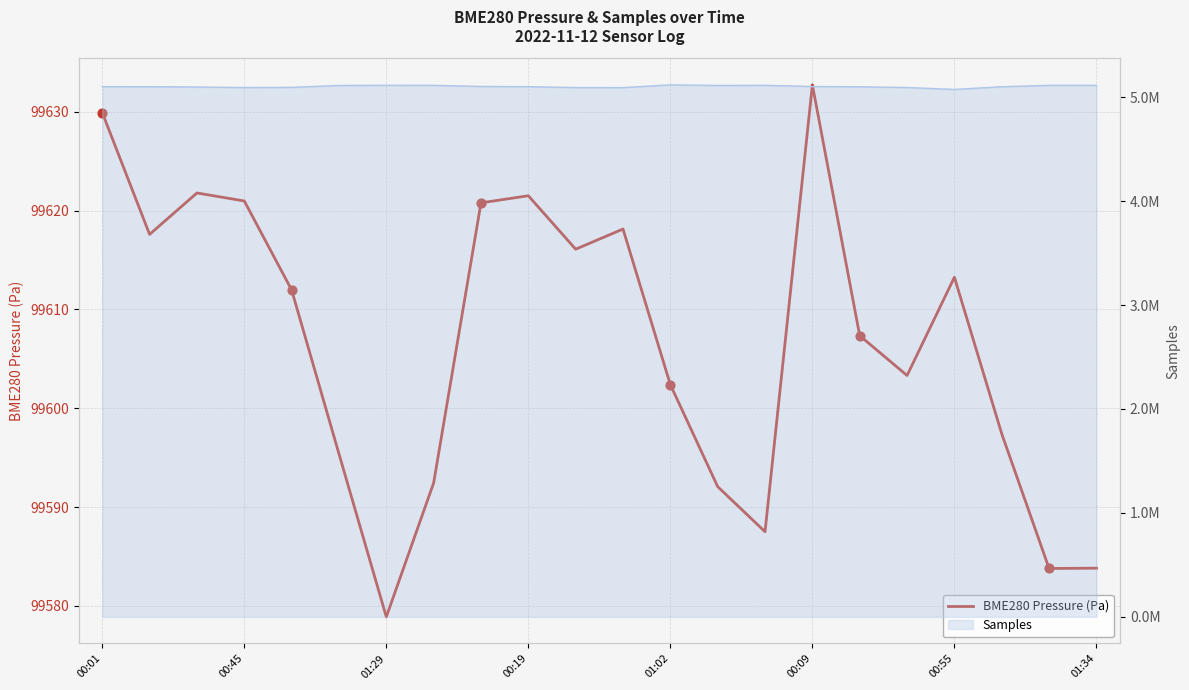

Which has a higher value, 9 or 16?

9